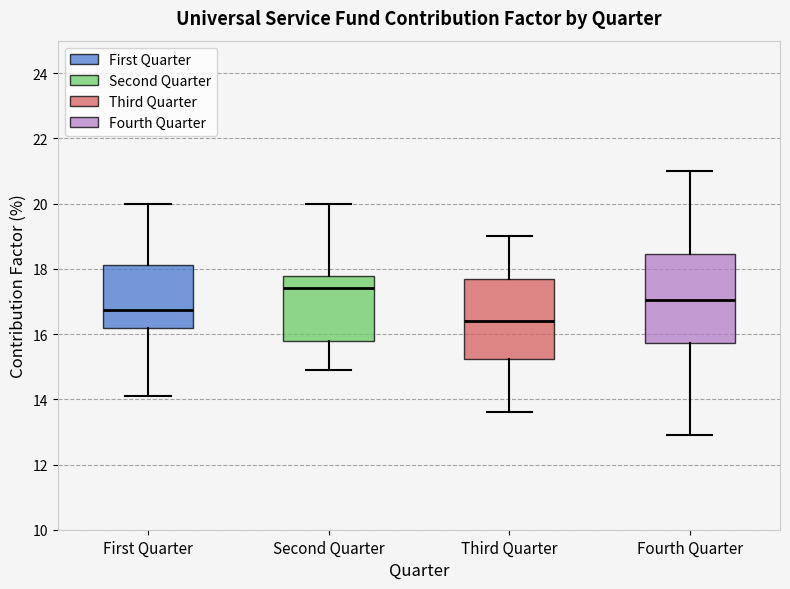

Reading left to right, transcribe this box plot: for each box, give where its median line is, the range the box spans, and where its two whiskers end, as read against the y-axis. The values are not printed on the chart, so give them approximately, as read against the axis.

First Quarter: median 16.8, box 16.2 to 18.2, whiskers 14.2 to 20.0
Second Quarter: median 17.4, box 15.8 to 17.8, whiskers 15.0 to 20.0
Third Quarter: median 16.4, box 15.2 to 17.8, whiskers 13.6 to 19.0
Fourth Quarter: median 17.0, box 15.8 to 18.4, whiskers 13.0 to 21.0